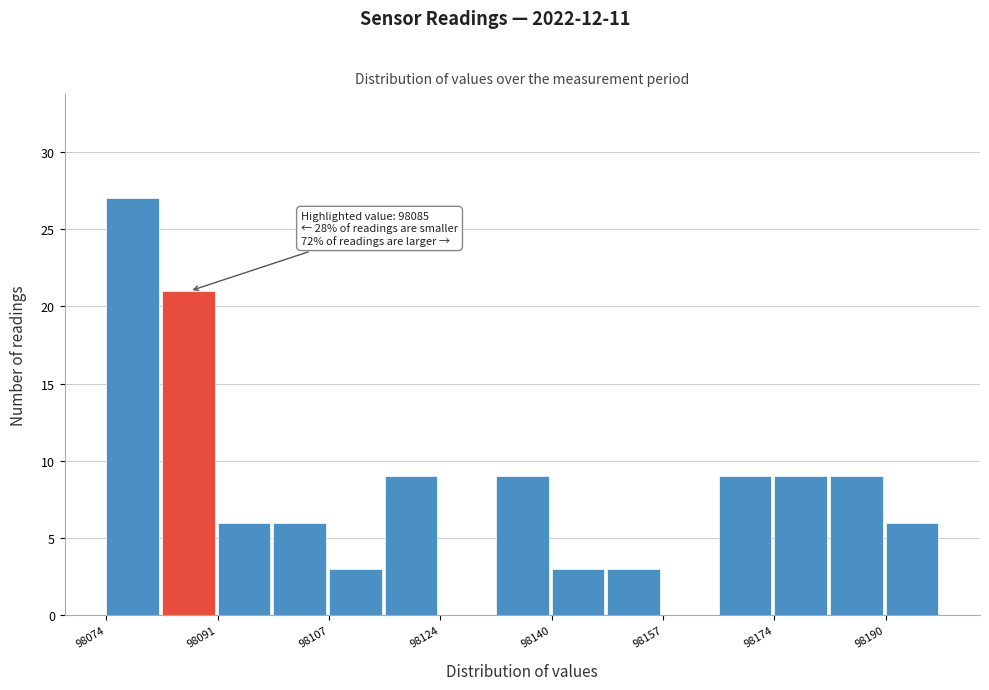

Which range on the x-axis has the tallest bar?

98074 to 98082